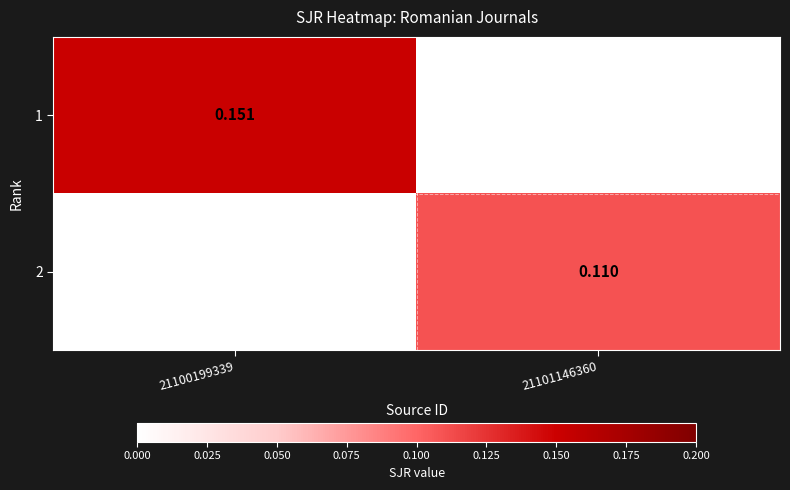

How many series are shown in this chart?

2